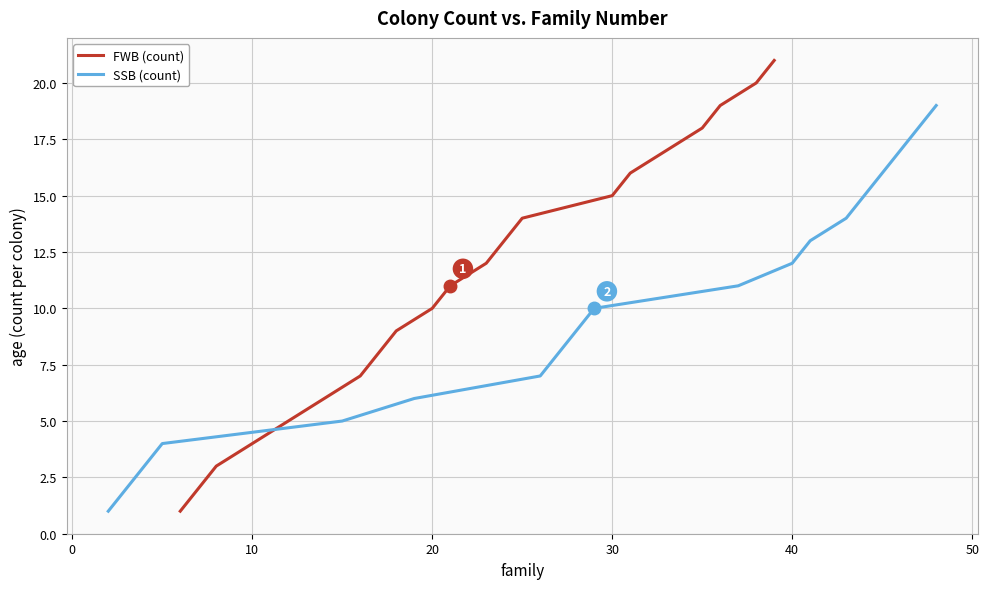

What is the average value?

11